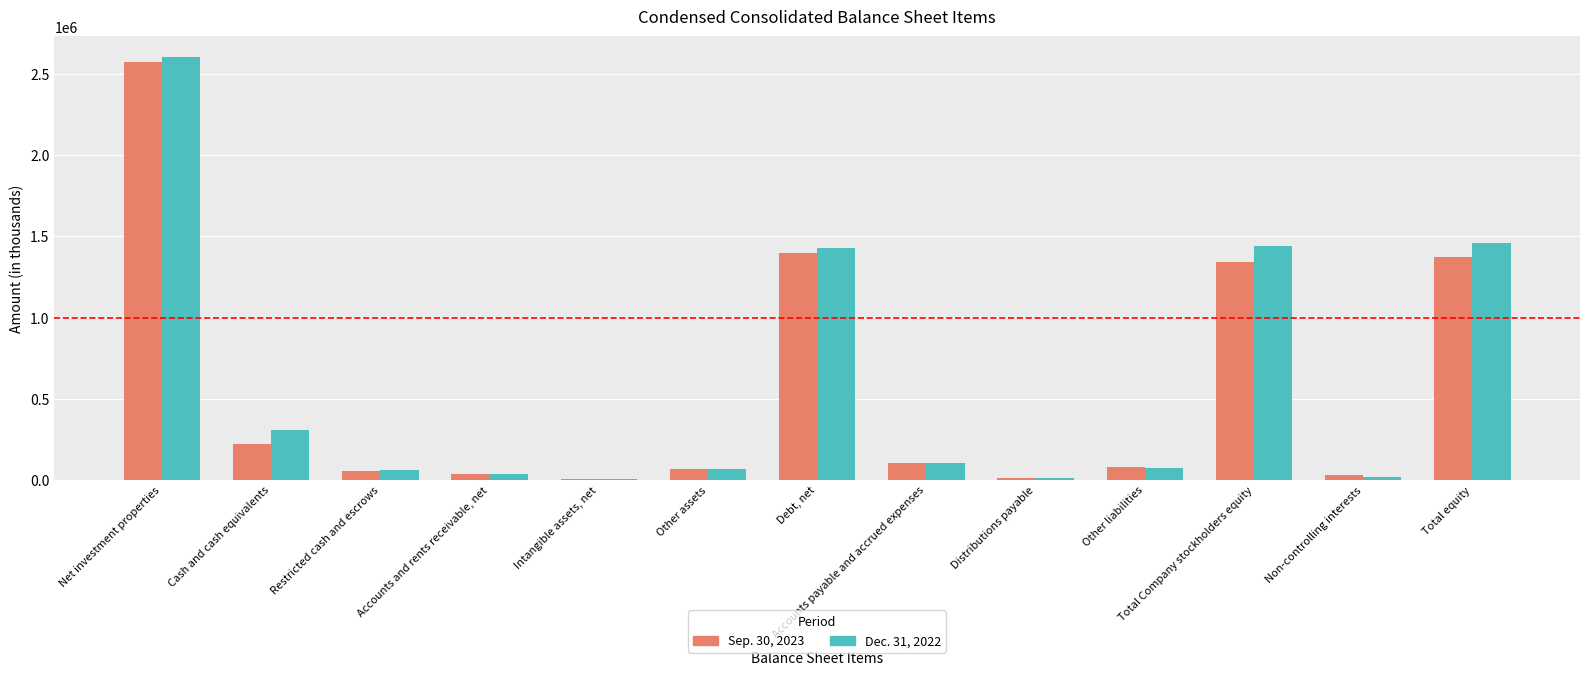

What are all the series names shown in the legend?

Sep. 30, 2023, Dec. 31, 2022